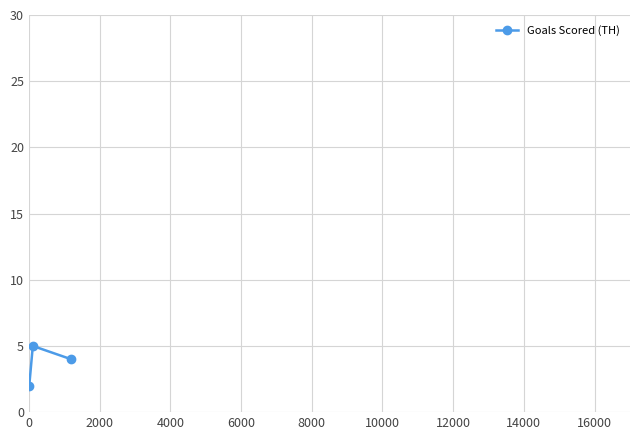

What is the difference between the maximum and minimum values?

3